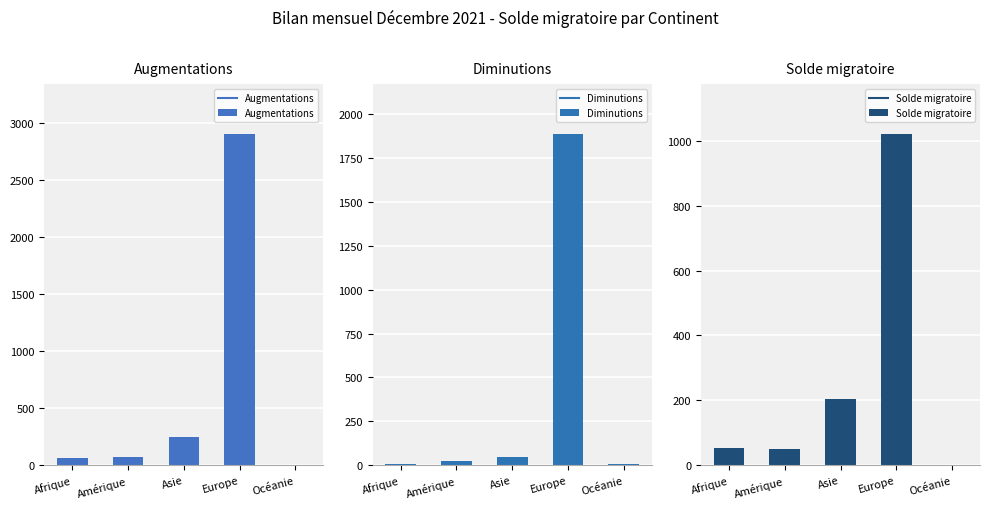

Which series changed the most between Amérique and Europe?

Augmentations